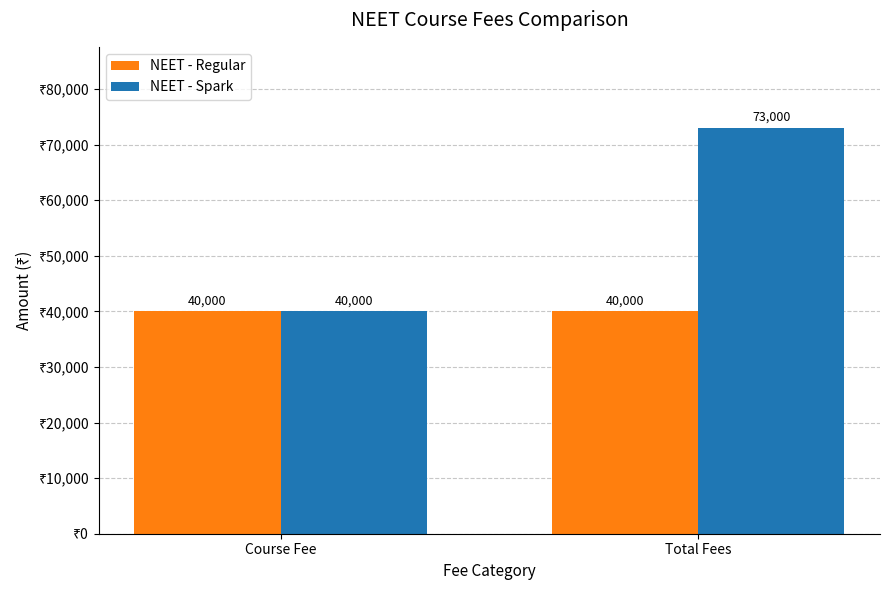

What is the total value across all series at Course Fee?

80000